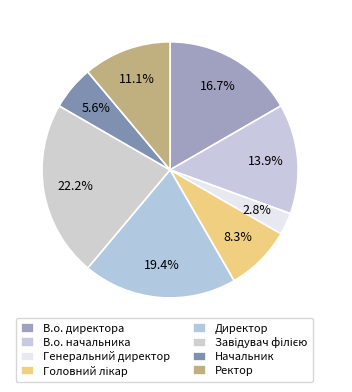

What is the total percentage of Директор and Генеральний директор?

22.2%